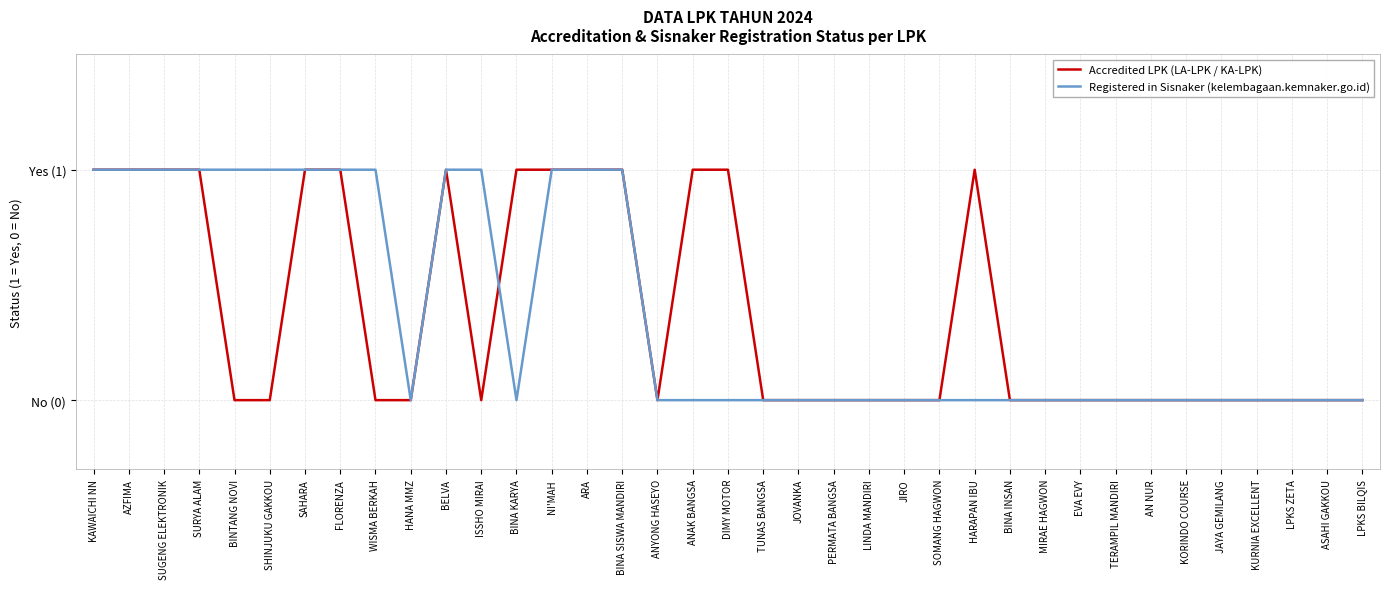

True or false: Accredited LPK (LA-LPK / KA-LPK) has more than 2 interior local peaks.

False